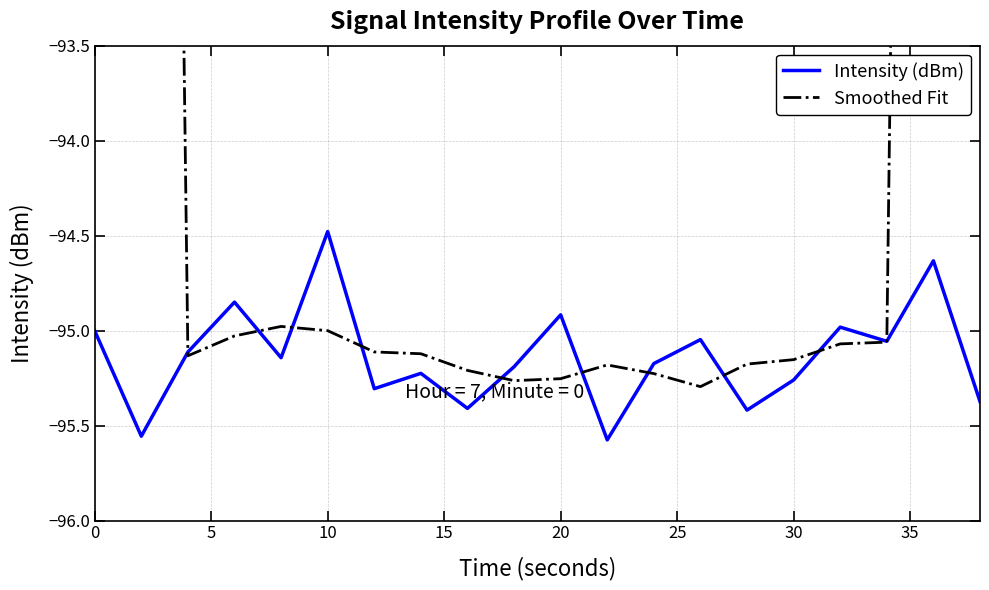

True or false: Smoothed Fit has more than 1 points higher than both neighbors.

True